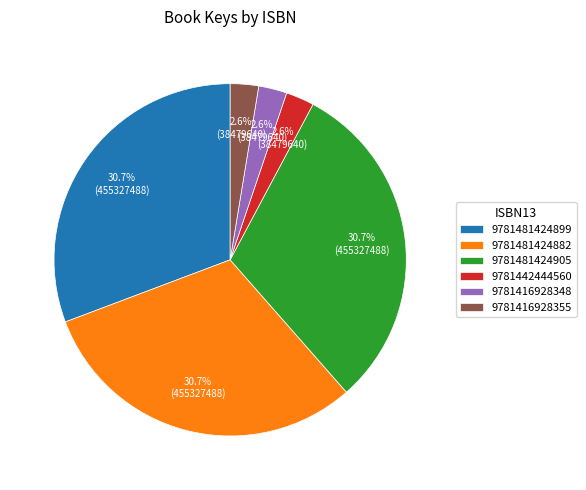

What percentage is NOT represented by 9781416928348?

97.4%